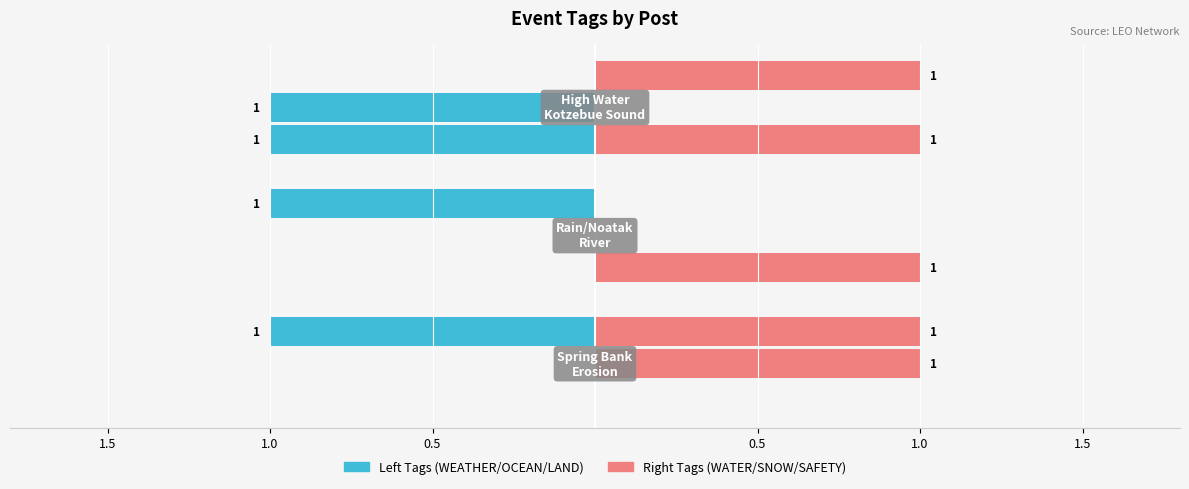

How many values in WATER are above zero?

2